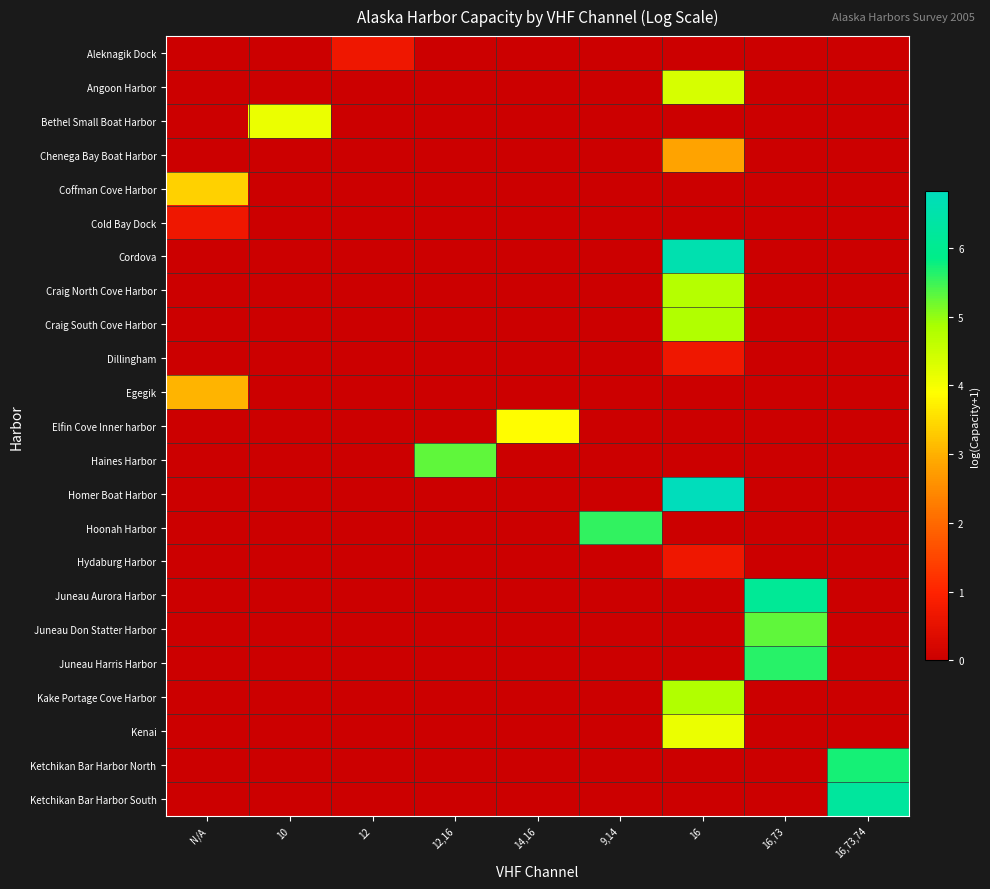

Which has a higher value, 9,14 or N/A?

9,14